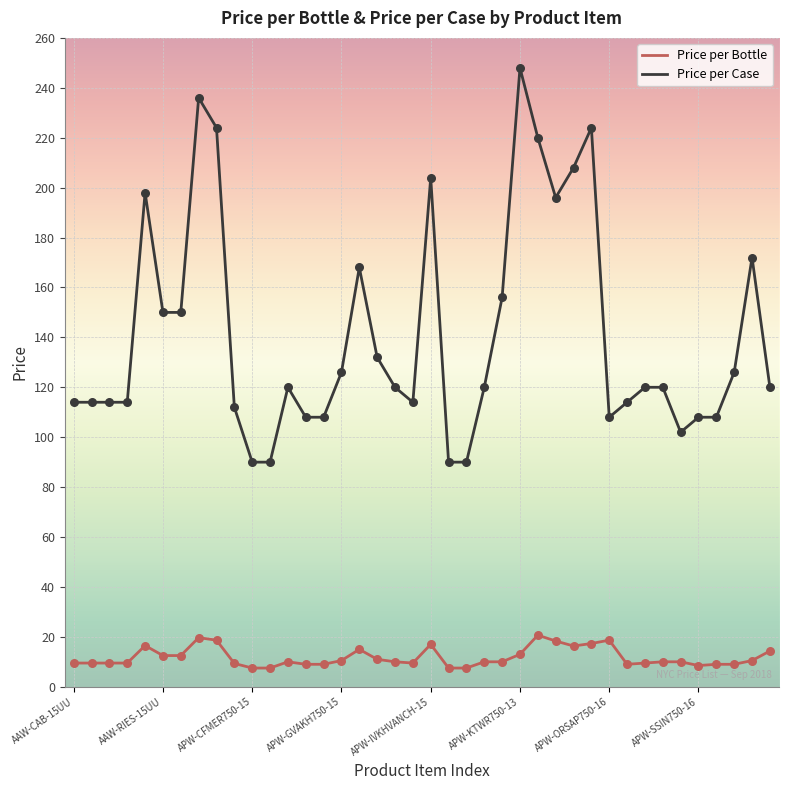

Which series has the largest total across all categories?

Price per Case